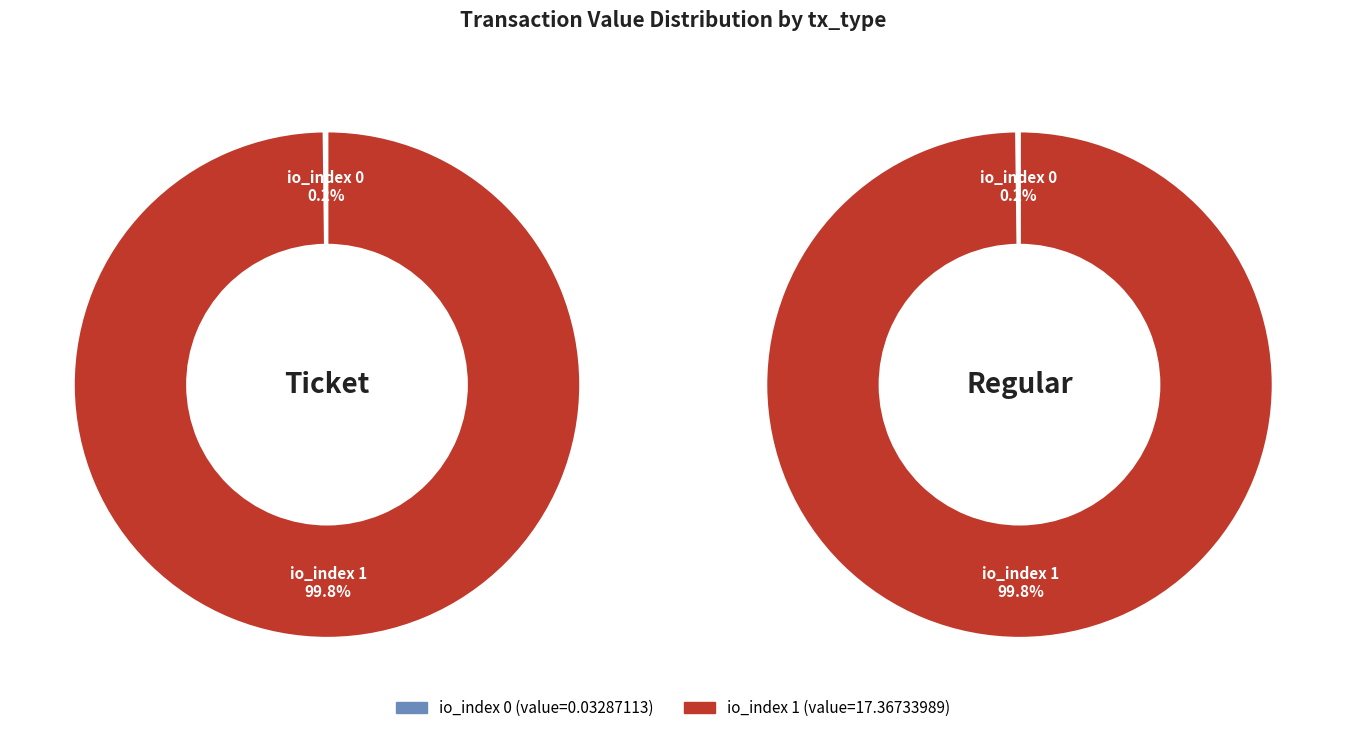

True or false: io_index=0 accounts for 0% of the total.

True